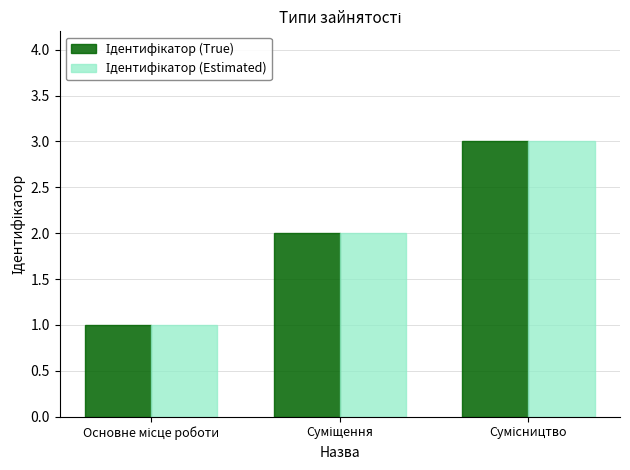

Count the number of categories in the chart.

3